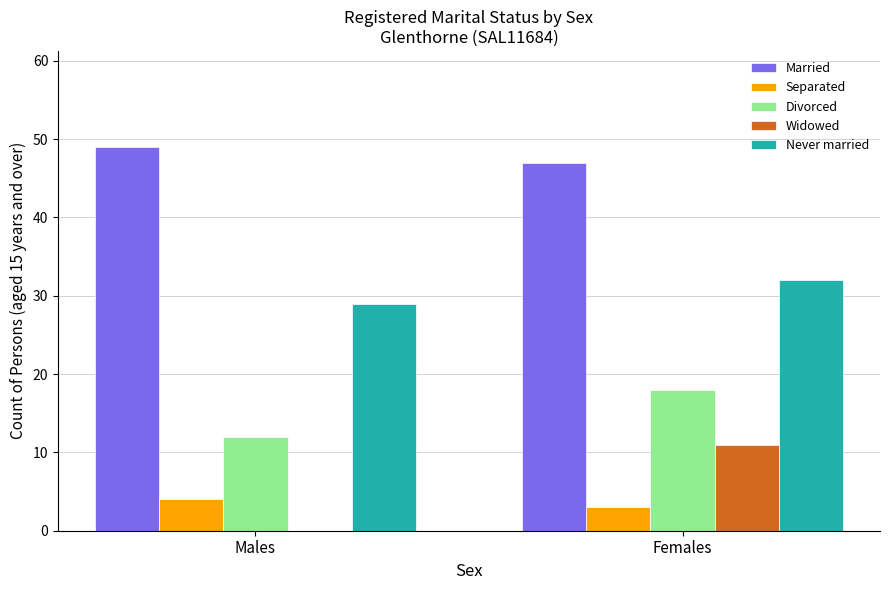

Which label corresponds to the largest value in the chart?

Males